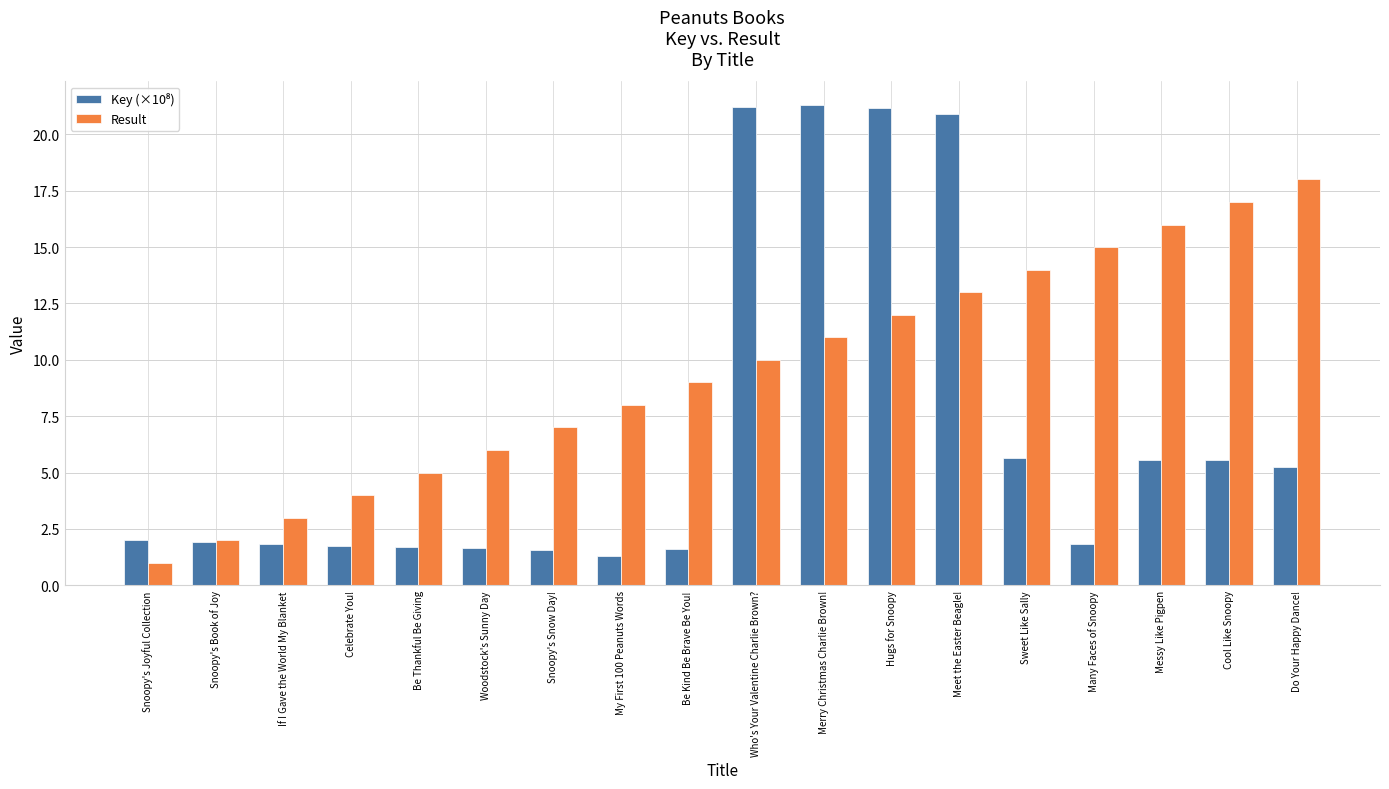

At how many categories does at least one series exceed 20?

4